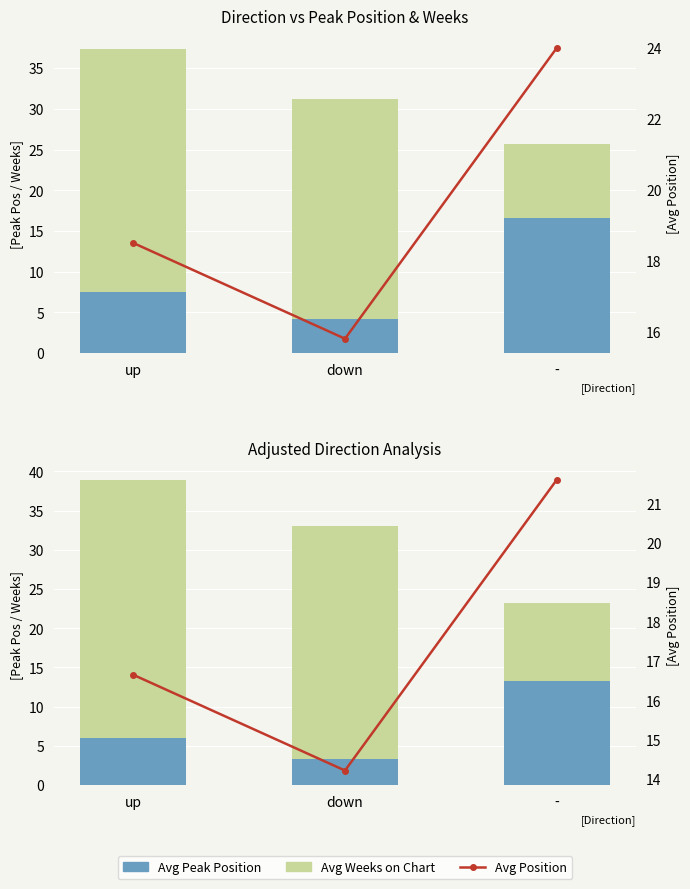

At how many categories does at least one series exceed 28?

2